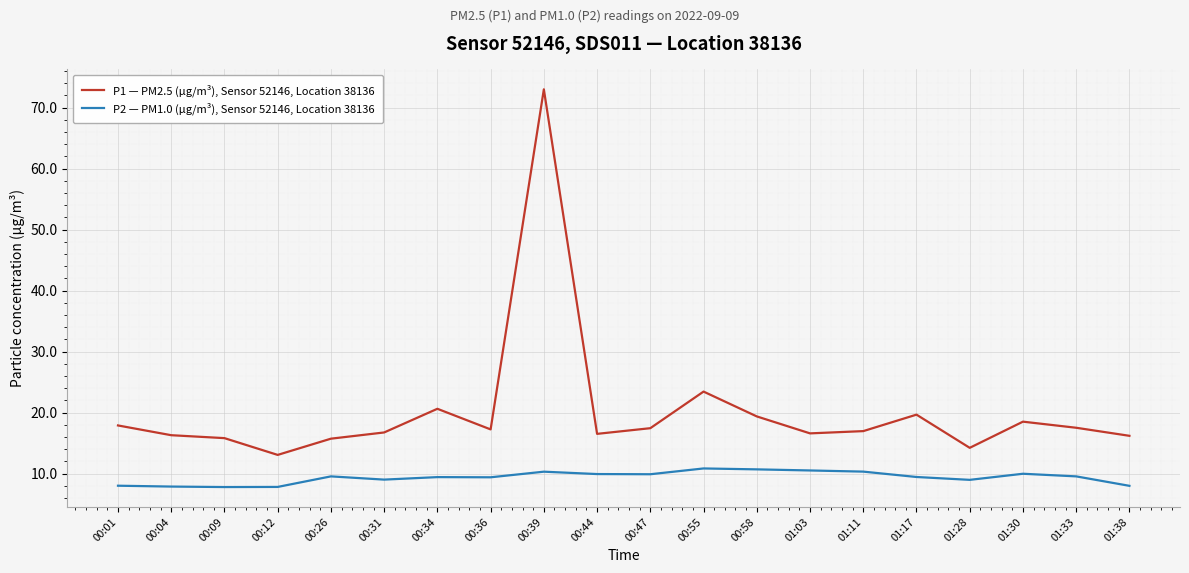

In P2 — PM1.0 (µg/m³), Sensor 52146, Location 38136, how many points are lower than both neighbors (excluding endpoints)?

5